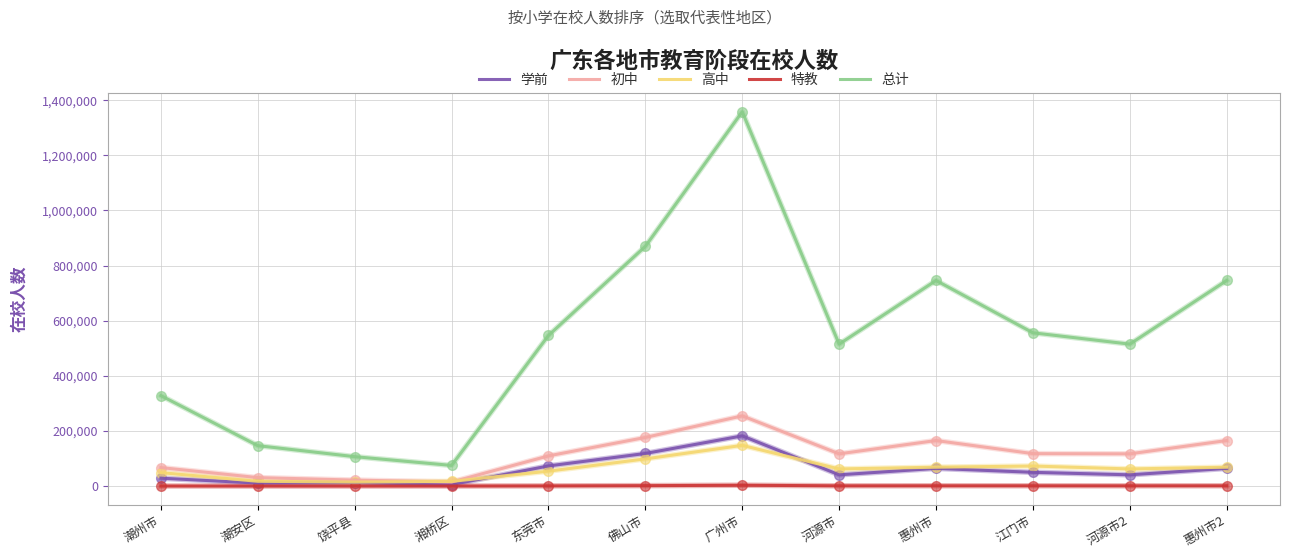

True or false: 总计 has a value of 777540 at 东莞市.

False